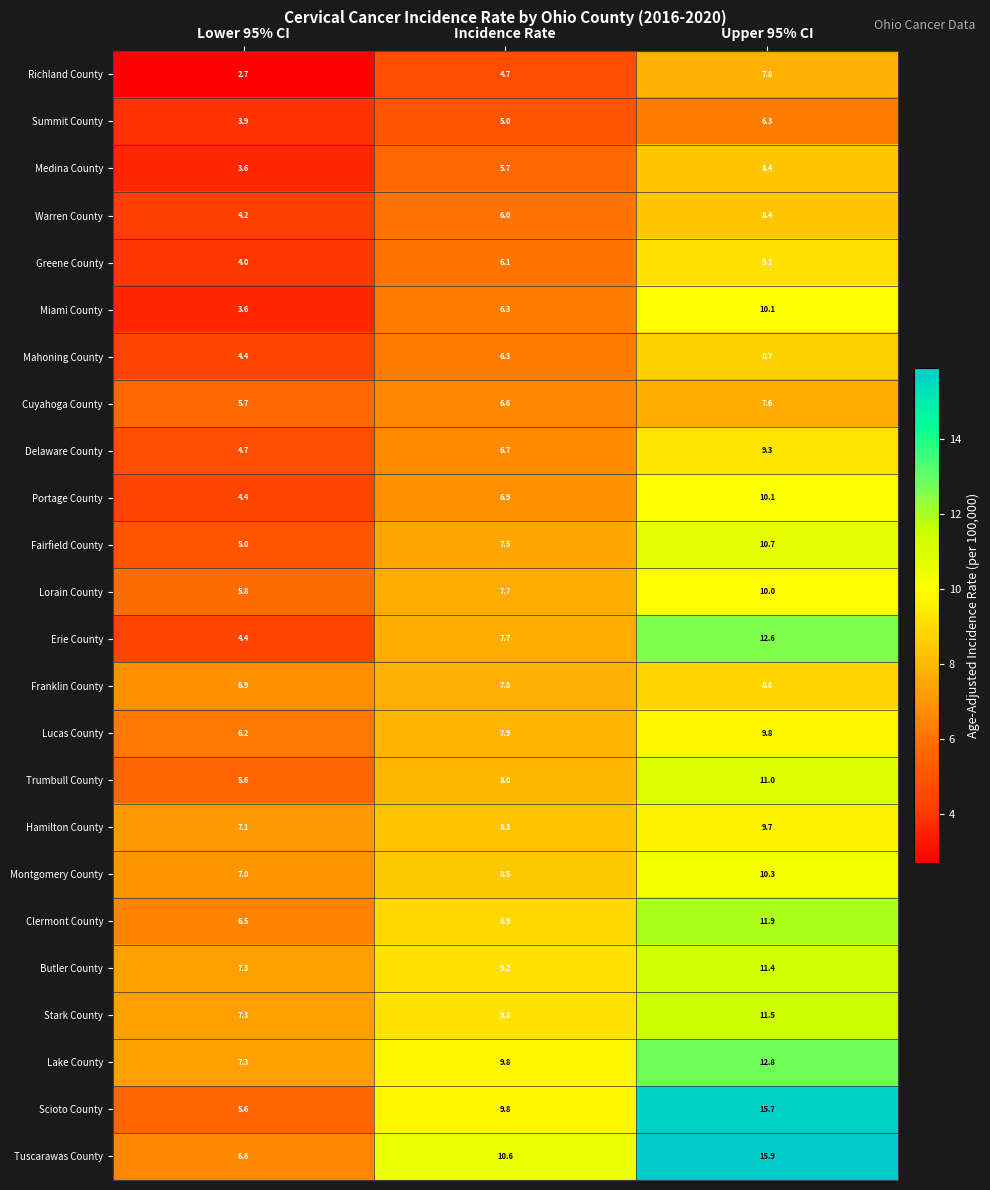

Count the Lorain County values in the range 5 to 10.

3